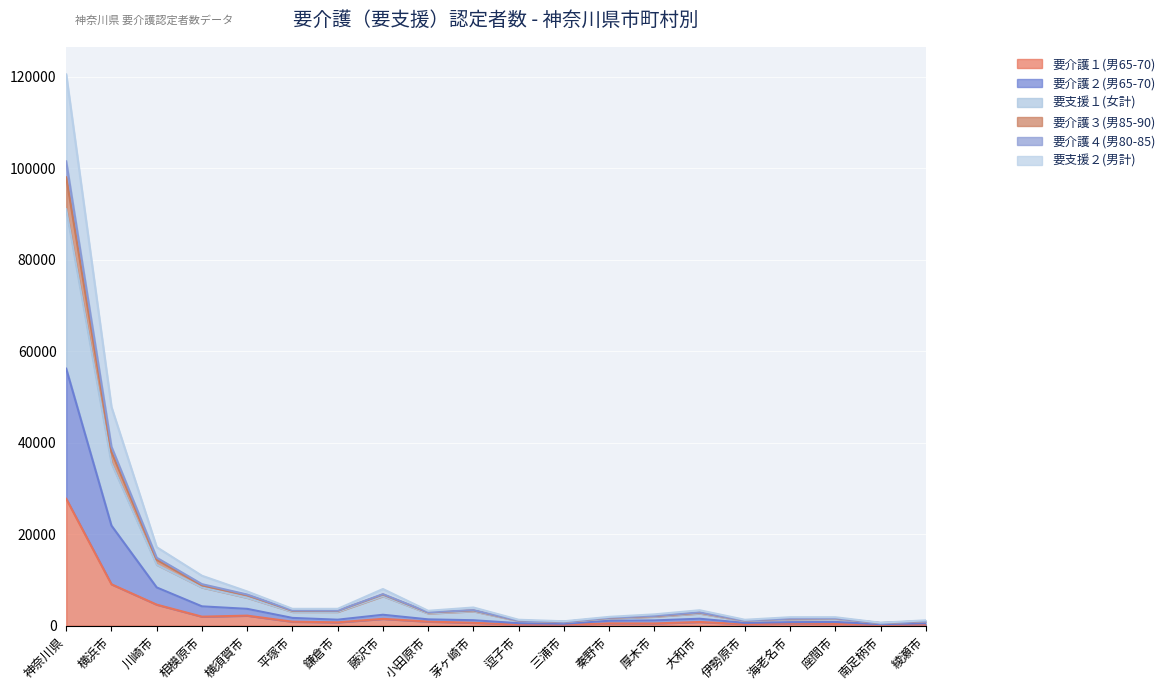

Where does the 要介護４(男80-85) series first go above 2898?

神奈川県